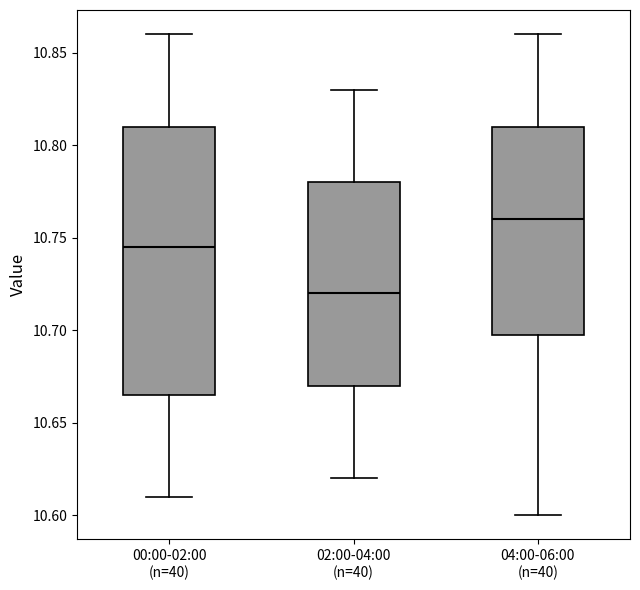

Reading left to right, read every box against the y-axis: the position of its median line, the range the box covers, and the ends of its whiskers. The values are not printed on the chart, so give them approximately, as read against the axis.

00:00-02:00 (n=40): median 10.745, box 10.665 to 10.810, whiskers 10.610 to 10.860
02:00-04:00 (n=40): median 10.720, box 10.670 to 10.780, whiskers 10.620 to 10.830
04:00-06:00 (n=40): median 10.760, box 10.700 to 10.810, whiskers 10.600 to 10.860